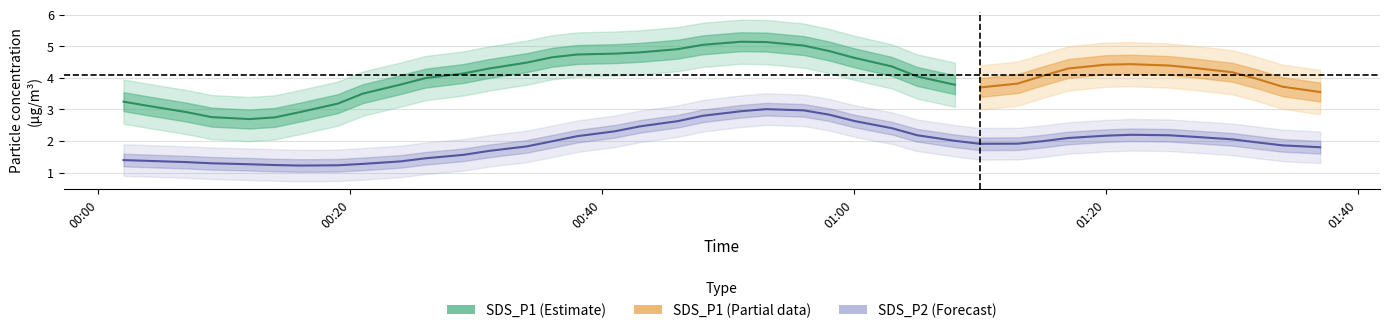

True or false: SDS_P2 has more than 0 interior local peaks.

True